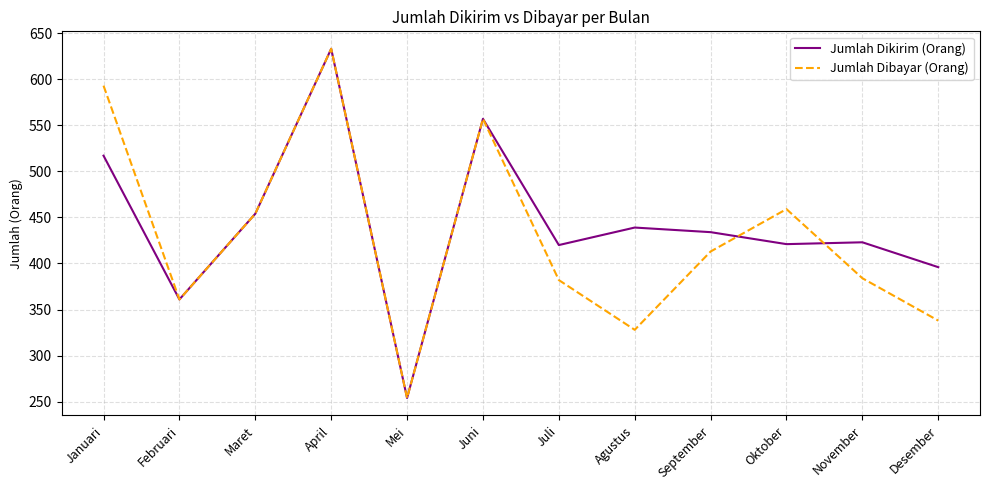

Read the Jumlah Dikirim (Orang) value at Agustus.

439